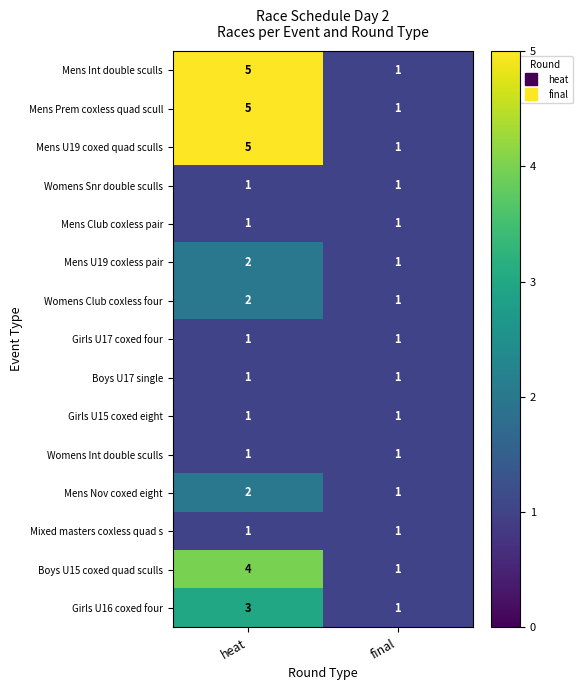

True or false: Girls U17 coxed four has a value of 2 at final.

False